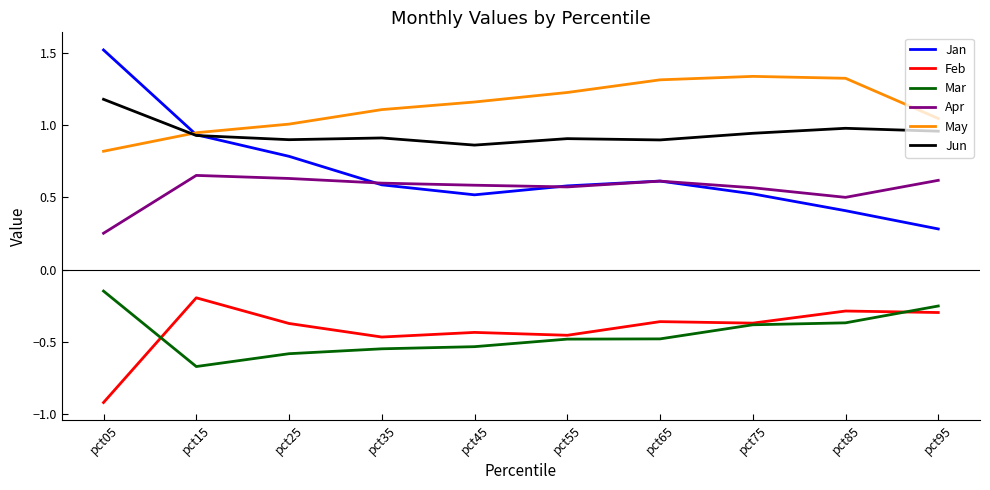

What is the difference between the highest and lowest values at pct75?

1.7